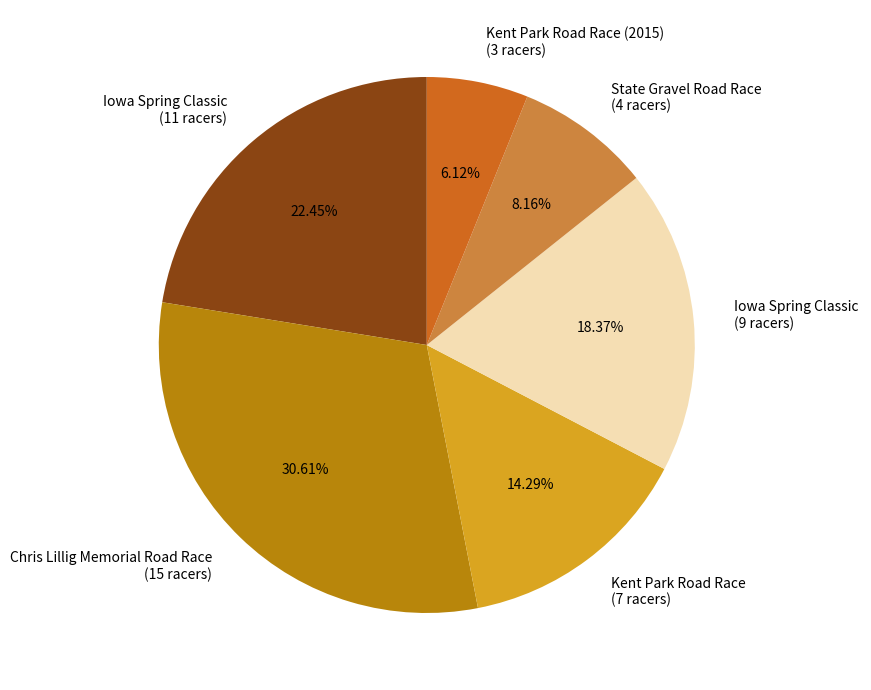

Is there a majority slice in this chart?

No